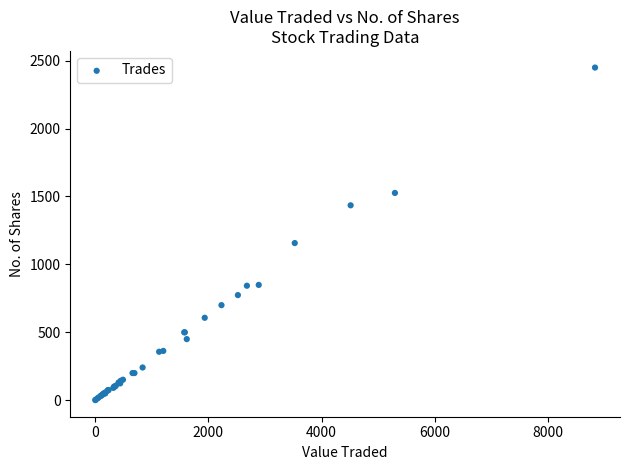

What Y value in the scatter plot is closest to 1225?

1157